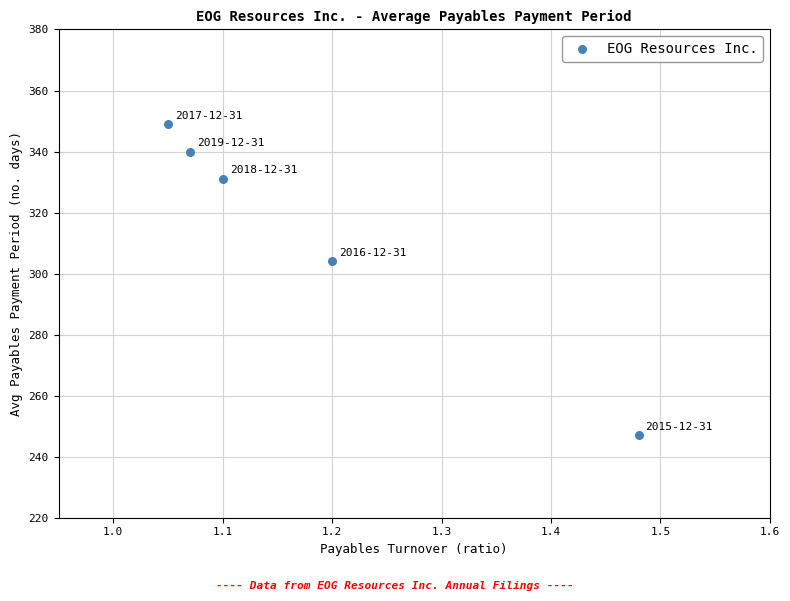

What Y value in the scatter plot is closest to 298?

304